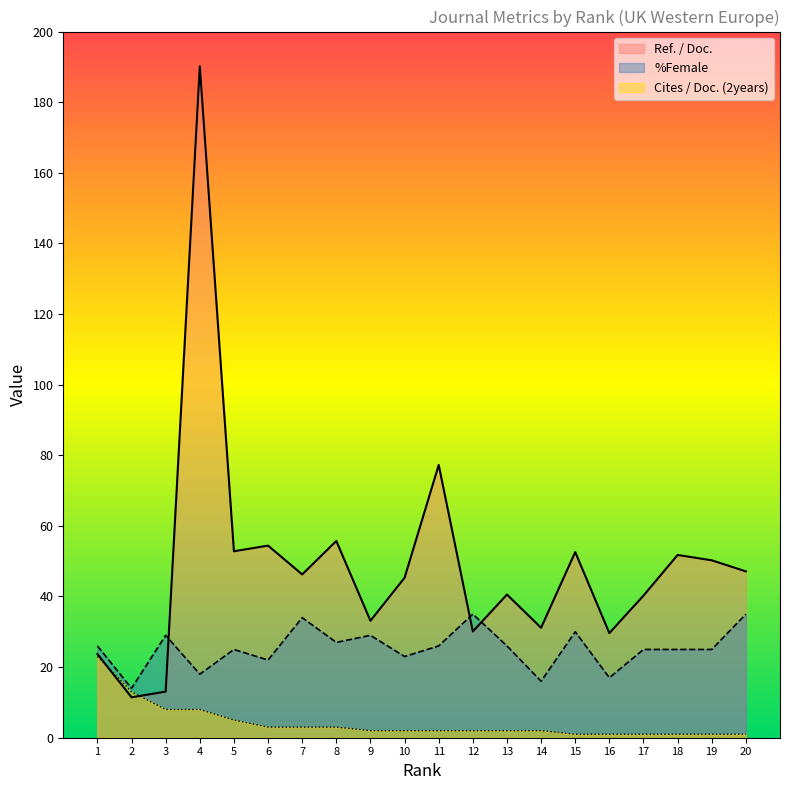

True or false: Cites / Doc. (2years) and %Female intersect in this chart.

False